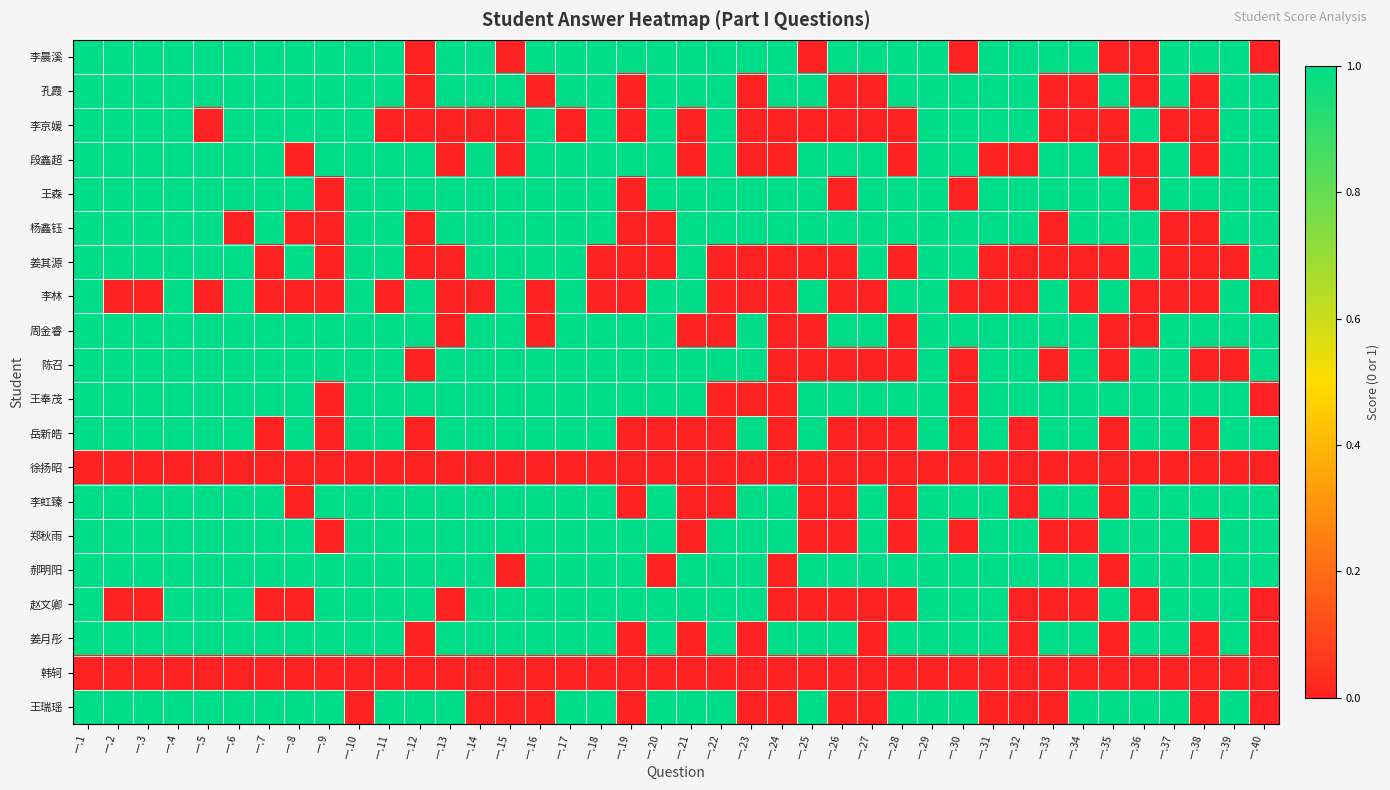

Reading left to right, extract all data points from this chart.

李晨溪: 一.1=1	一.2=1	一.3=1	一.4=1	一.5=1	一.6=1	一.7=1	一.8=1	一.9=1	一.10=1	一.11=1	一.12=0	一.13=1	一.14=1	一.15=0	一.16=1	一.17=1	一.18=1	一.19=1	一.20=1	一.21=1	一.22=1	一.23=1	一.24=1	一.25=0	一.26=1	一.27=1	一.28=1	一.29=1	一.30=0	一.31=1	一.32=1	一.33=1	一.34=1	一.35=0	一.36=0	一.37=1	一.38=1	一.39=1	一.40=0
孔霞: 一.1=1	一.2=1	一.3=1	一.4=1	一.5=1	一.6=1	一.7=1	一.8=1	一.9=1	一.10=1	一.11=1	一.12=0	一.13=1	一.14=1	一.15=1	一.16=0	一.17=1	一.18=1	一.19=0	一.20=1	一.21=1	一.22=1	一.23=0	一.24=1	一.25=1	一.26=0	一.27=0	一.28=1	一.29=1	一.30=1	一.31=1	一.32=1	一.33=0	一.34=0	一.35=1	一.36=0	一.37=1	一.38=0	一.39=1	一.40=1
李京媛: 一.1=1	一.2=1	一.3=1	一.4=1	一.5=0	一.6=1	一.7=1	一.8=1	一.9=1	一.10=1	一.11=0	一.12=0	一.13=0	一.14=0	一.15=0	一.16=1	一.17=0	一.18=1	一.19=0	一.20=1	一.21=0	一.22=1	一.23=0	一.24=0	一.25=0	一.26=0	一.27=0	一.28=0	一.29=1	一.30=1	一.31=1	一.32=1	一.33=0	一.34=0	一.35=0	一.36=1	一.37=0	一.38=0	一.39=1	一.40=1
段鑫超: 一.1=1	一.2=1	一.3=1	一.4=1	一.5=1	一.6=1	一.7=1	一.8=0	一.9=1	一.10=1	一.11=1	一.12=1	一.13=0	一.14=1	一.15=0	一.16=1	一.17=1	一.18=1	一.19=1	一.20=1	一.21=0	一.22=1	一.23=0	一.24=0	一.25=1	一.26=1	一.27=1	一.28=0	一.29=1	一.30=1	一.31=0	一.32=0	一.33=1	一.34=1	一.35=0	一.36=0	一.37=1	一.38=0	一.39=1	一.40=1
王森: 一.1=1	一.2=1	一.3=1	一.4=1	一.5=1	一.6=1	一.7=1	一.8=1	一.9=0	一.10=1	一.11=1	一.12=1	一.13=1	一.14=1	一.15=1	一.16=1	一.17=1	一.18=1	一.19=0	一.20=1	一.21=1	一.22=1	一.23=1	一.24=1	一.25=1	一.26=0	一.27=1	一.28=1	一.29=1	一.30=0	一.31=1	一.32=1	一.33=1	一.34=1	一.35=1	一.36=0	一.37=1	一.38=1	一.39=1	一.40=1
杨鑫钰: 一.1=1	一.2=1	一.3=1	一.4=1	一.5=1	一.6=0	一.7=1	一.8=0	一.9=0	一.10=1	一.11=1	一.12=0	一.13=1	一.14=1	一.15=1	一.16=1	一.17=1	一.18=1	一.19=0	一.20=0	一.21=1	一.22=1	一.23=1	一.24=1	一.25=1	一.26=1	一.27=1	一.28=1	一.29=1	一.30=1	一.31=1	一.32=1	一.33=0	一.34=1	一.35=1	一.36=1	一.37=0	一.38=0	一.39=1	一.40=1
姜其源: 一.1=1	一.2=1	一.3=1	一.4=1	一.5=1	一.6=1	一.7=0	一.8=1	一.9=0	一.10=1	一.11=1	一.12=0	一.13=0	一.14=1	一.15=1	一.16=1	一.17=1	一.18=0	一.19=0	一.20=0	一.21=1	一.22=0	一.23=0	一.24=0	一.25=0	一.26=0	一.27=1	一.28=0	一.29=1	一.30=1	一.31=0	一.32=0	一.33=0	一.34=0	一.35=0	一.36=1	一.37=0	一.38=0	一.39=0	一.40=1
李林: 一.1=1	一.2=0	一.3=0	一.4=1	一.5=0	一.6=1	一.7=0	一.8=0	一.9=0	一.10=1	一.11=0	一.12=1	一.13=0	一.14=0	一.15=1	一.16=0	一.17=1	一.18=0	一.19=0	一.20=1	一.21=1	一.22=0	一.23=0	一.24=0	一.25=1	一.26=0	一.27=0	一.28=1	一.29=1	一.30=0	一.31=0	一.32=0	一.33=1	一.34=0	一.35=1	一.36=0	一.37=0	一.38=0	一.39=1	一.40=0
周金睿: 一.1=1	一.2=1	一.3=1	一.4=1	一.5=1	一.6=1	一.7=1	一.8=1	一.9=1	一.10=1	一.11=1	一.12=1	一.13=0	一.14=1	一.15=1	一.16=0	一.17=1	一.18=1	一.19=1	一.20=1	一.21=0	一.22=0	一.23=1	一.24=0	一.25=0	一.26=1	一.27=1	一.28=0	一.29=1	一.30=1	一.31=1	一.32=1	一.33=1	一.34=1	一.35=0	一.36=0	一.37=1	一.38=1	一.39=1	一.40=1
陈召: 一.1=1	一.2=1	一.3=1	一.4=1	一.5=1	一.6=1	一.7=1	一.8=1	一.9=1	一.10=1	一.11=1	一.12=0	一.13=1	一.14=1	一.15=1	一.16=1	一.17=1	一.18=1	一.19=1	一.20=1	一.21=1	一.22=1	一.23=1	一.24=0	一.25=0	一.26=0	一.27=0	一.28=0	一.29=1	一.30=0	一.31=1	一.32=1	一.33=0	一.34=1	一.35=0	一.36=1	一.37=1	一.38=0	一.39=0	一.40=1
王奉茂: 一.1=1	一.2=1	一.3=1	一.4=1	一.5=1	一.6=1	一.7=1	一.8=1	一.9=0	一.10=1	一.11=1	一.12=1	一.13=1	一.14=1	一.15=1	一.16=1	一.17=1	一.18=1	一.19=1	一.20=1	一.21=1	一.22=0	一.23=0	一.24=0	一.25=1	一.26=1	一.27=1	一.28=1	一.29=1	一.30=0	一.31=1	一.32=1	一.33=1	一.34=1	一.35=1	一.36=1	一.37=1	一.38=1	一.39=1	一.40=0
岳新皓: 一.1=1	一.2=1	一.3=1	一.4=1	一.5=1	一.6=1	一.7=0	一.8=1	一.9=0	一.10=1	一.11=1	一.12=0	一.13=1	一.14=1	一.15=1	一.16=1	一.17=1	一.18=1	一.19=0	一.20=0	一.21=0	一.22=0	一.23=1	一.24=0	一.25=1	一.26=0	一.27=0	一.28=0	一.29=1	一.30=0	一.31=1	一.32=0	一.33=1	一.34=1	一.35=0	一.36=1	一.37=1	一.38=0	一.39=1	一.40=1
徐扬昭: 一.1=0	一.2=0	一.3=0	一.4=0	一.5=0	一.6=0	一.7=0	一.8=0	一.9=0	一.10=0	一.11=0	一.12=0	一.13=0	一.14=0	一.15=0	一.16=0	一.17=0	一.18=0	一.19=0	一.20=0	一.21=0	一.22=0	一.23=0	一.24=0	一.25=0	一.26=0	一.27=0	一.28=0	一.29=0	一.30=0	一.31=0	一.32=0	一.33=0	一.34=0	一.35=0	一.36=0	一.37=0	一.38=0	一.39=0	一.40=0
李虹臻: 一.1=1	一.2=1	一.3=1	一.4=1	一.5=1	一.6=1	一.7=1	一.8=0	一.9=1	一.10=1	一.11=1	一.12=1	一.13=1	一.14=1	一.15=1	一.16=1	一.17=1	一.18=1	一.19=0	一.20=1	一.21=0	一.22=0	一.23=1	一.24=1	一.25=0	一.26=0	一.27=1	一.28=0	一.29=1	一.30=1	一.31=1	一.32=0	一.33=1	一.34=1	一.35=0	一.36=1	一.37=1	一.38=1	一.39=1	一.40=1
郑秋雨: 一.1=1	一.2=1	一.3=1	一.4=1	一.5=1	一.6=1	一.7=1	一.8=1	一.9=0	一.10=1	一.11=1	一.12=1	一.13=1	一.14=1	一.15=1	一.16=1	一.17=1	一.18=1	一.19=1	一.20=1	一.21=0	一.22=1	一.23=1	一.24=1	一.25=0	一.26=0	一.27=1	一.28=0	一.29=1	一.30=0	一.31=1	一.32=1	一.33=0	一.34=0	一.35=1	一.36=1	一.37=1	一.38=0	一.39=1	一.40=1
郝明阳: 一.1=1	一.2=1	一.3=1	一.4=1	一.5=1	一.6=1	一.7=1	一.8=1	一.9=1	一.10=1	一.11=1	一.12=1	一.13=1	一.14=1	一.15=0	一.16=1	一.17=1	一.18=1	一.19=1	一.20=0	一.21=1	一.22=1	一.23=1	一.24=0	一.25=1	一.26=1	一.27=1	一.28=1	一.29=1	一.30=1	一.31=1	一.32=1	一.33=1	一.34=1	一.35=0	一.36=1	一.37=1	一.38=1	一.39=1	一.40=1
赵文卿: 一.1=1	一.2=0	一.3=0	一.4=1	一.5=1	一.6=1	一.7=0	一.8=0	一.9=1	一.10=1	一.11=1	一.12=1	一.13=0	一.14=1	一.15=1	一.16=1	一.17=1	一.18=1	一.19=1	一.20=1	一.21=1	一.22=1	一.23=1	一.24=0	一.25=0	一.26=0	一.27=0	一.28=0	一.29=1	一.30=1	一.31=1	一.32=0	一.33=0	一.34=0	一.35=1	一.36=0	一.37=1	一.38=1	一.39=1	一.40=0
姜月彤: 一.1=1	一.2=1	一.3=1	一.4=1	一.5=1	一.6=1	一.7=1	一.8=1	一.9=1	一.10=1	一.11=1	一.12=0	一.13=1	一.14=1	一.15=1	一.16=1	一.17=1	一.18=1	一.19=0	一.20=1	一.21=0	一.22=1	一.23=0	一.24=1	一.25=1	一.26=1	一.27=0	一.28=1	一.29=1	一.30=1	一.31=1	一.32=0	一.33=1	一.34=1	一.35=0	一.36=1	一.37=1	一.38=0	一.39=1	一.40=0
韩轲: 一.1=0	一.2=0	一.3=0	一.4=0	一.5=0	一.6=0	一.7=0	一.8=0	一.9=0	一.10=0	一.11=0	一.12=0	一.13=0	一.14=0	一.15=0	一.16=0	一.17=0	一.18=0	一.19=0	一.20=0	一.21=0	一.22=0	一.23=0	一.24=0	一.25=0	一.26=0	一.27=0	一.28=0	一.29=0	一.30=0	一.31=0	一.32=0	一.33=0	一.34=0	一.35=0	一.36=0	一.37=0	一.38=0	一.39=0	一.40=0
王瑞瑶: 一.1=1	一.2=1	一.3=1	一.4=1	一.5=1	一.6=1	一.7=1	一.8=1	一.9=1	一.10=0	一.11=1	一.12=1	一.13=1	一.14=0	一.15=0	一.16=0	一.17=1	一.18=1	一.19=0	一.20=1	一.21=1	一.22=1	一.23=0	一.24=0	一.25=1	一.26=0	一.27=0	一.28=1	一.29=1	一.30=1	一.31=0	一.32=0	一.33=0	一.34=1	一.35=1	一.36=1	一.37=1	一.38=0	一.39=1	一.40=0